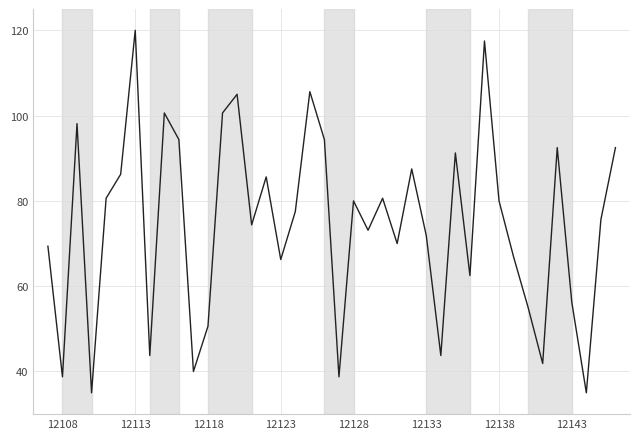

What is the maximum value shown in the chart?

120.0